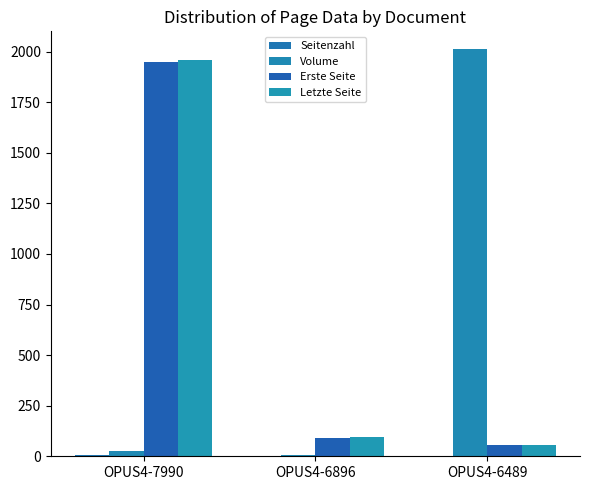

The Seitenzahl series shows 1 at OPUS4-6489. True or false?

False